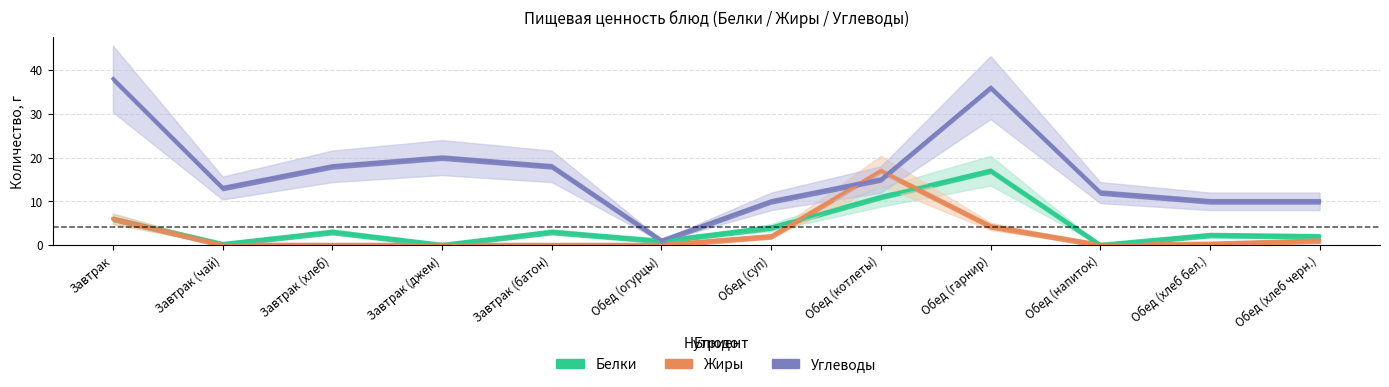

List the series in order of their peak value, lowest first.

Белки, Жиры, Углеводы